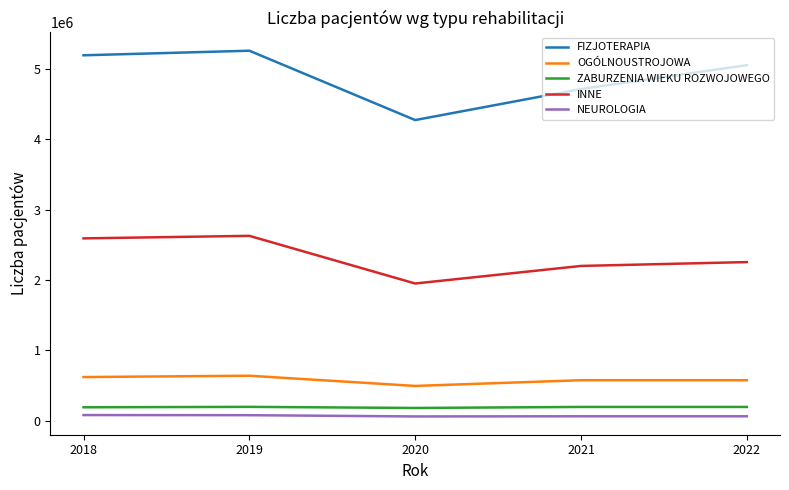

Rank the series by their maximum value, from highest to lowest.

FIZJOTERAPIA, INNE, OGÓLNOUSTROJOWA, ZABURZENIA WIEKU ROZWOJOWEGO, NEUROLOGIA